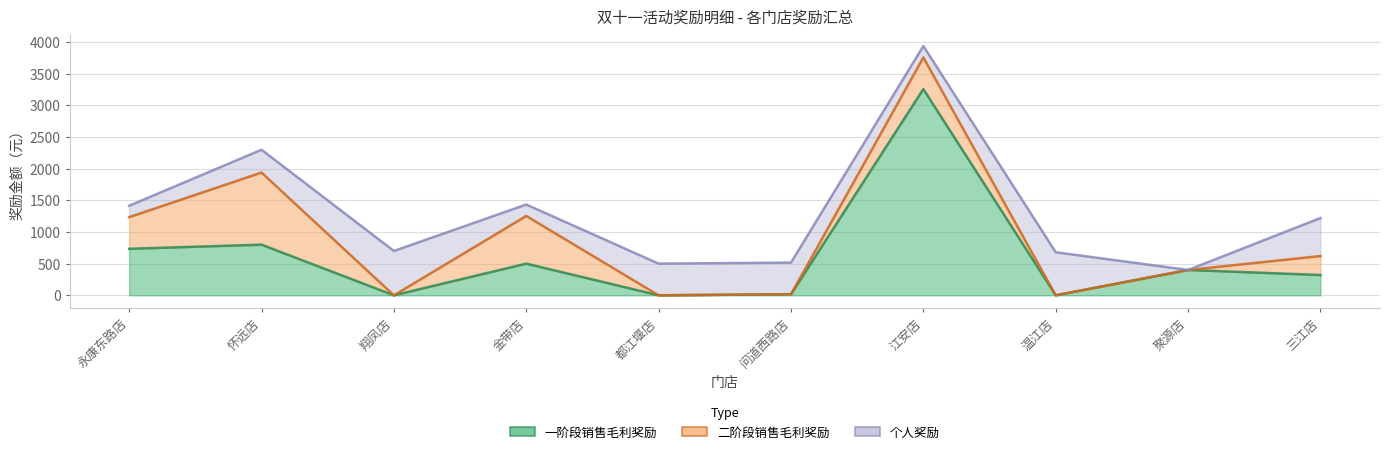

How many data points does each series have?

10